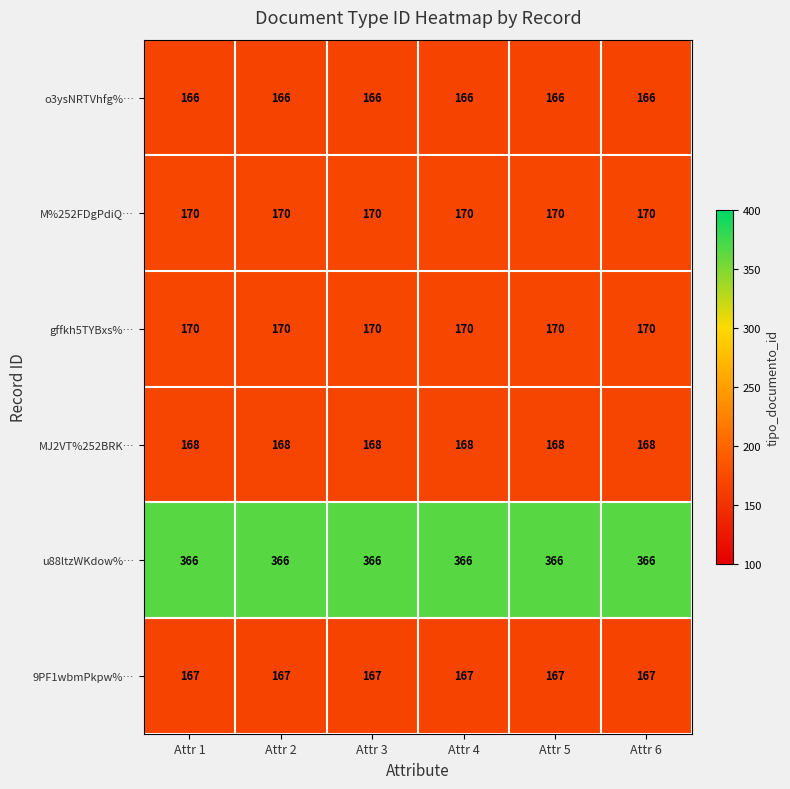

What is the smallest value displayed?

166